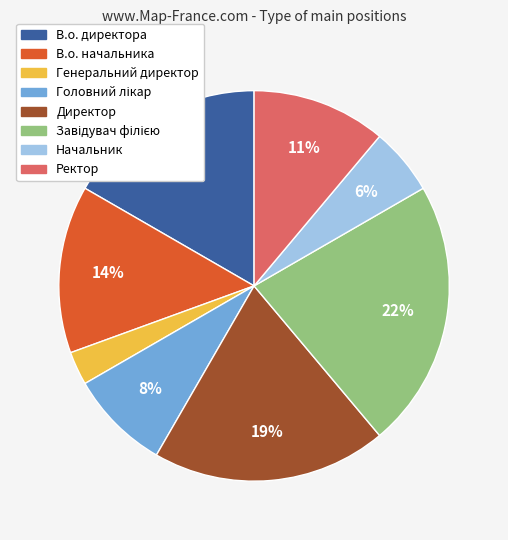

What percentage is the Начальник slice, to the nearest percent?

6%